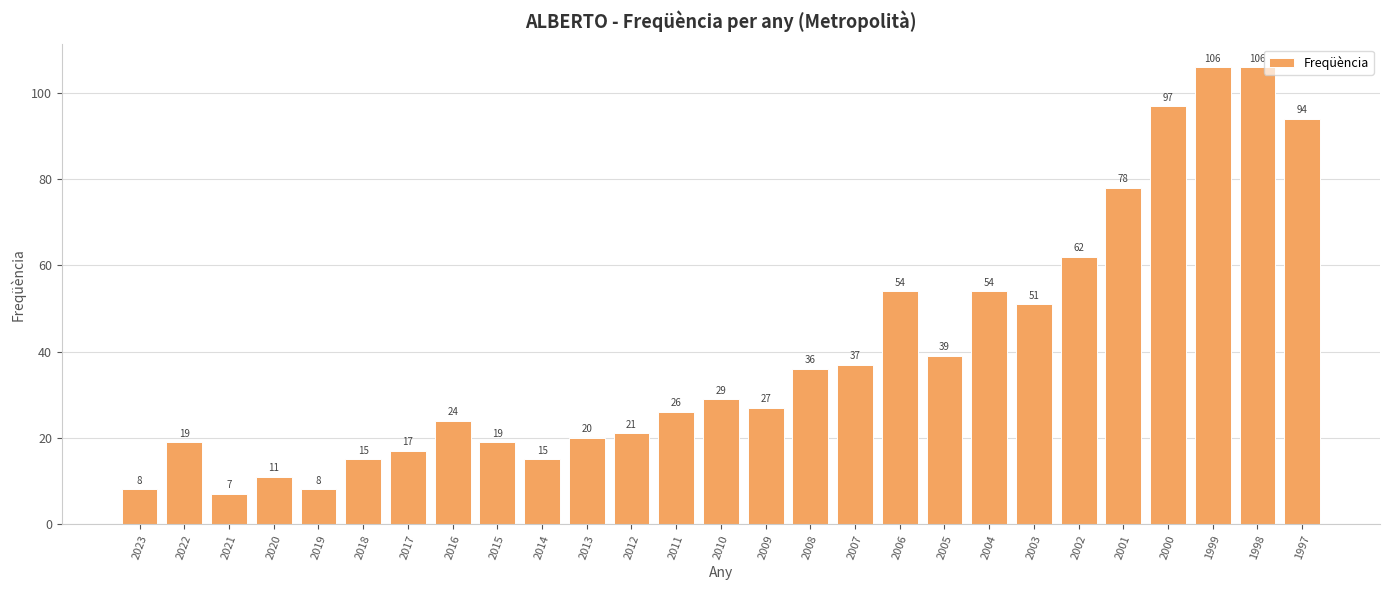

What is the ratio of the value at 2006 to the value at 2007?

1.5